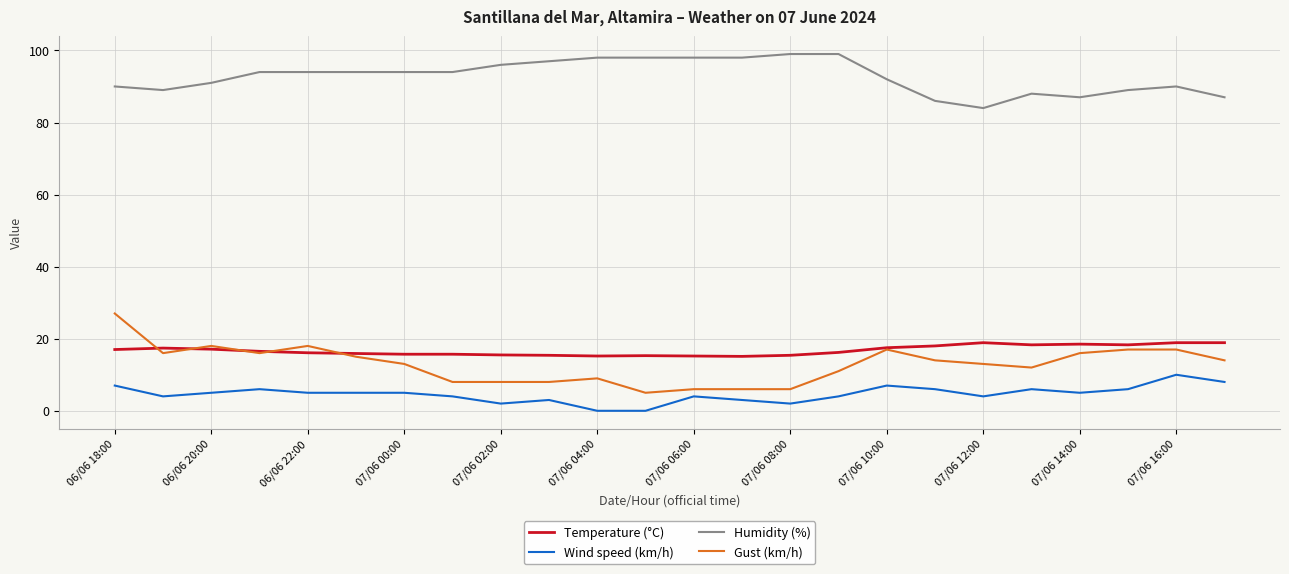

Which series has the largest total across all categories?

Humidity (%)